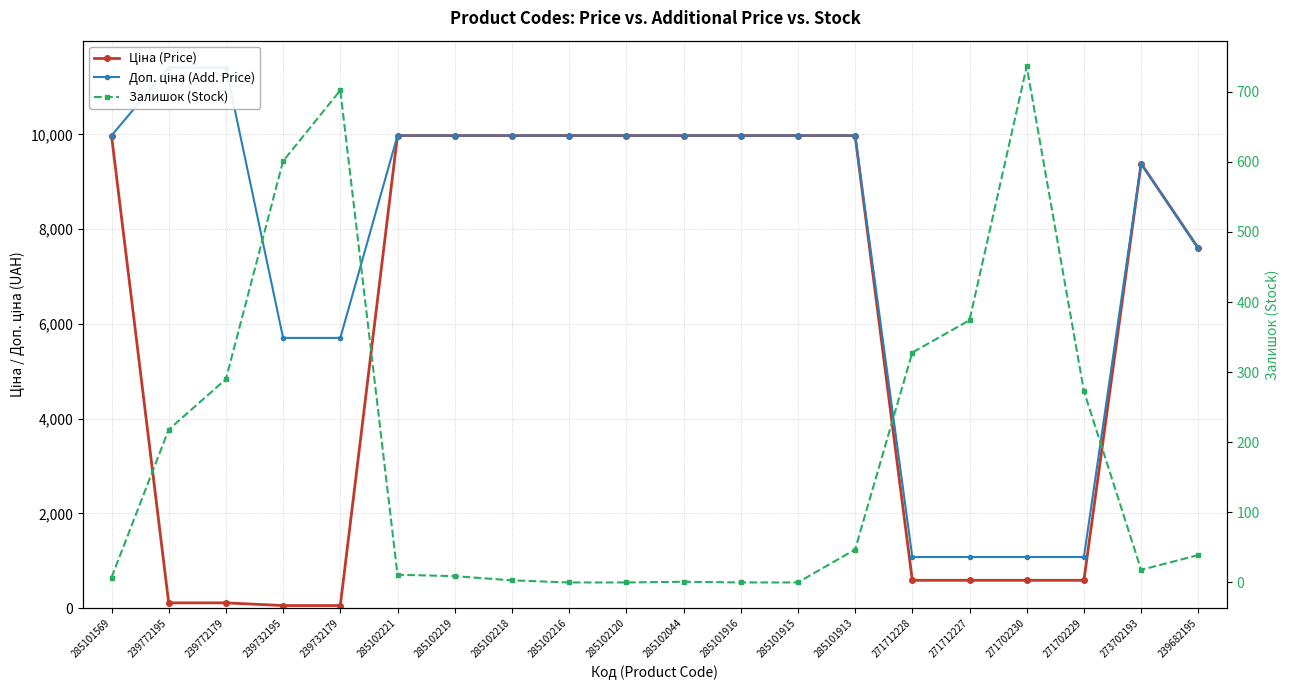

What is the difference between the Ціна (Price) values at 271712227 and 285101915?

9385.1